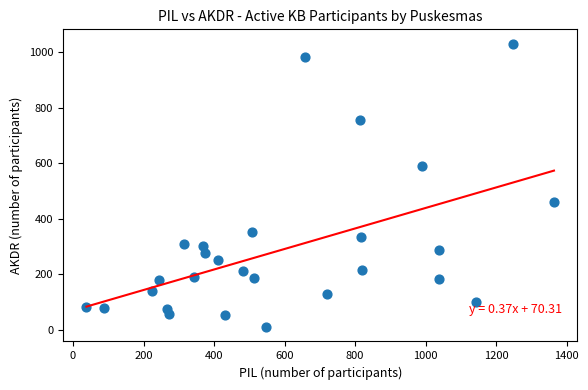

What Y value in the scatter plot is closest to 520?

460